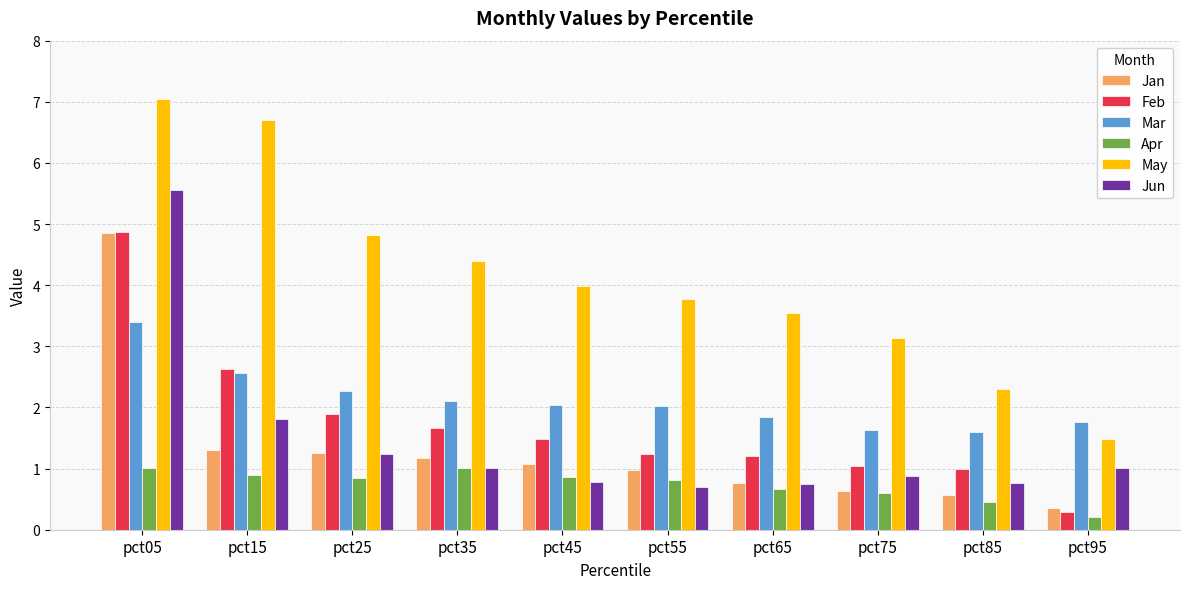

Which series has the largest total across all categories?

May